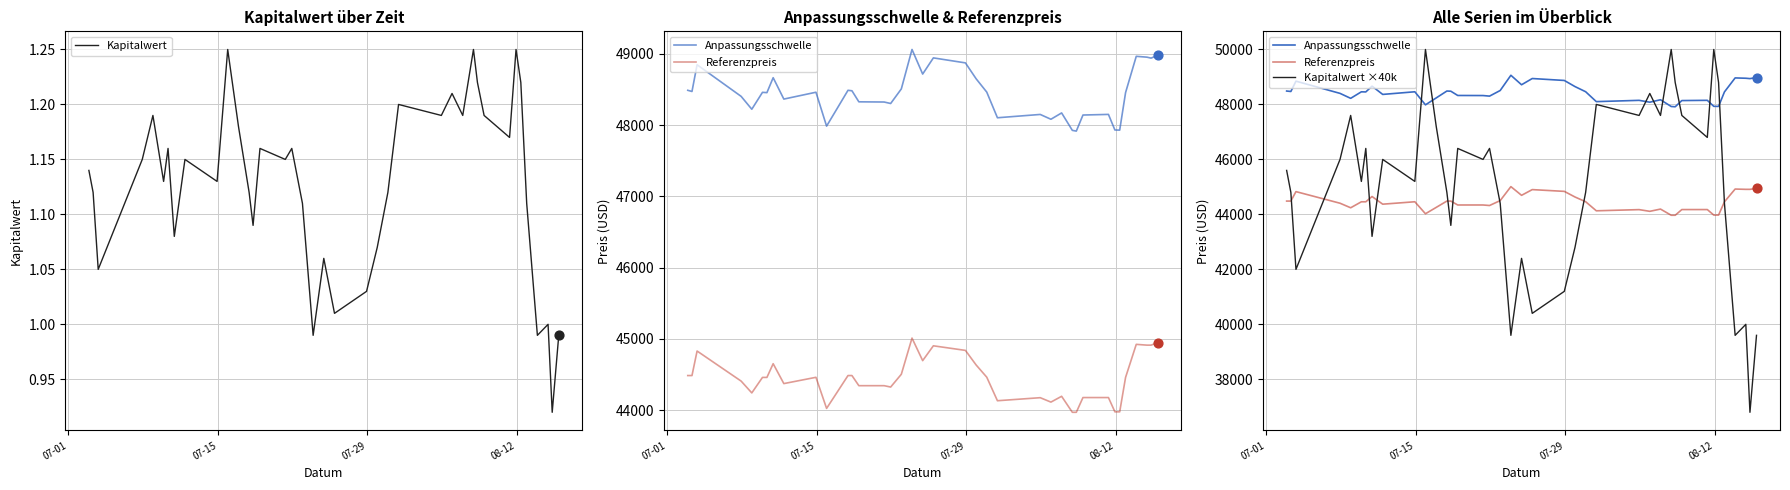

What are all the series names shown in the legend?

Kapitalwert, Anpassungsschwelle, Referenzpreis, Kapitalwert ×40k